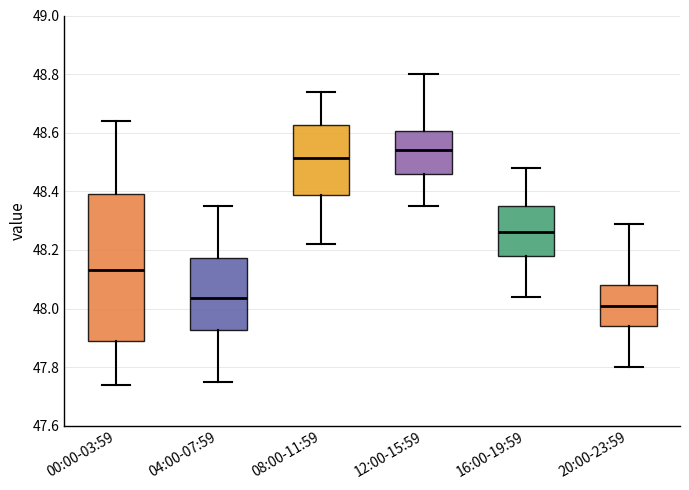

Comparing the boxes themselves (not the whiskers), which one is the tallest?

00:00-03:59